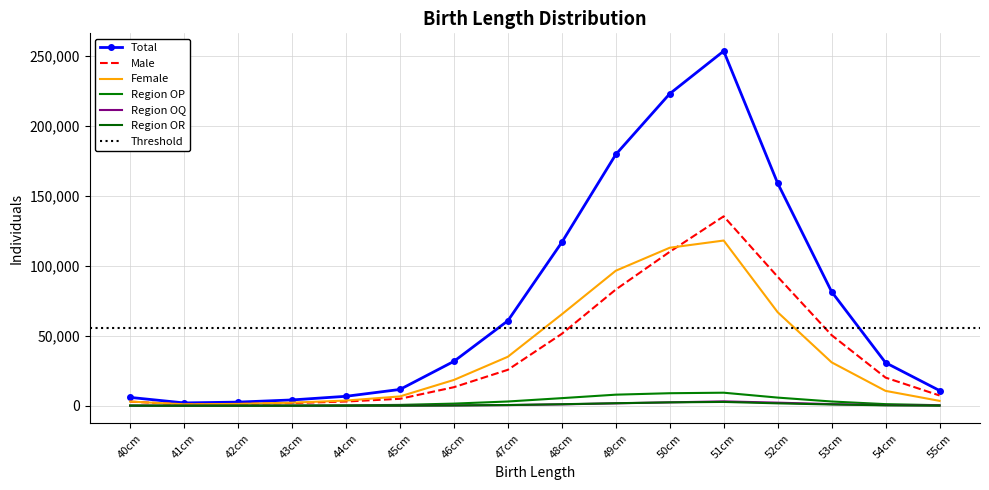

What value does the Region_OR series have at 45cm, to the nearest 100?

100